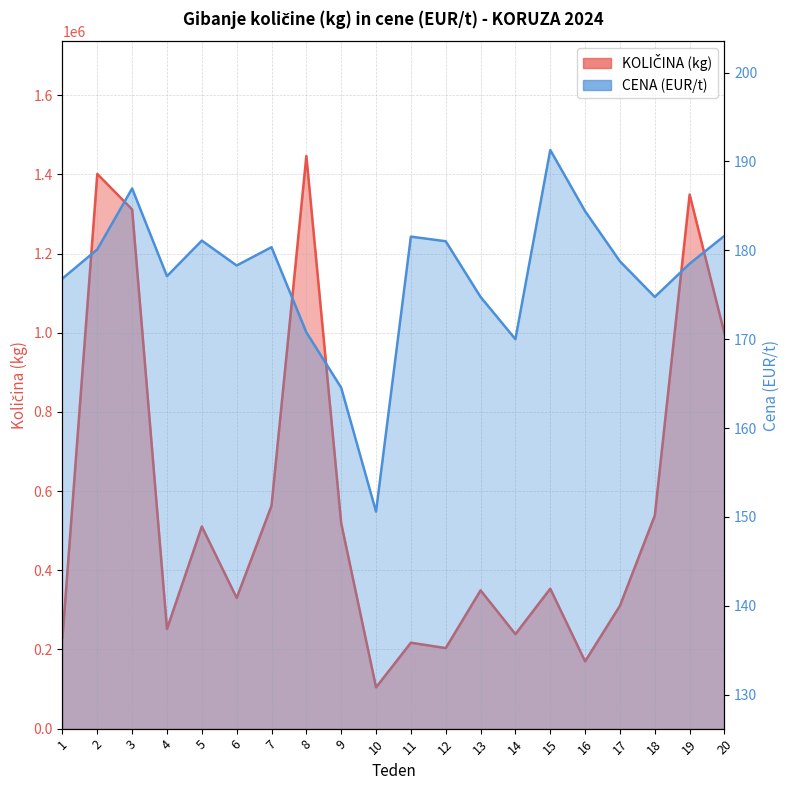

Is the value of KOLIČINA (kg) at 15 greater than the value of CENA (EUR/t) at 9?

Yes